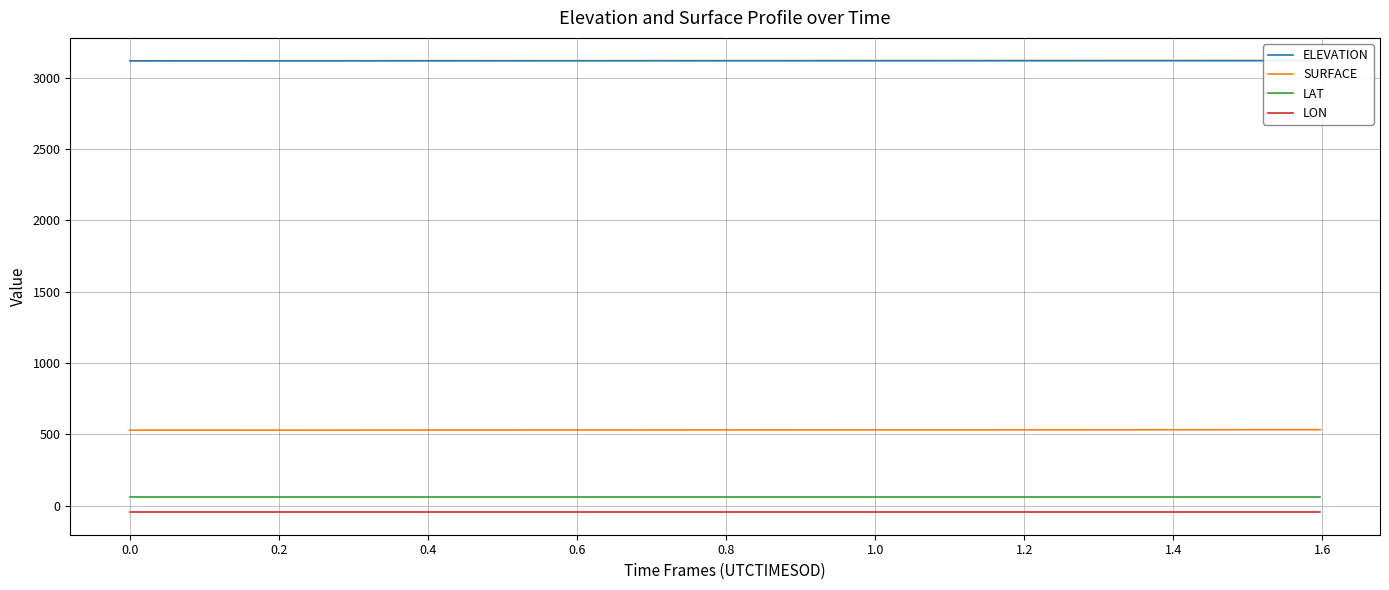

What is the sum of all LON values?

-1811.9